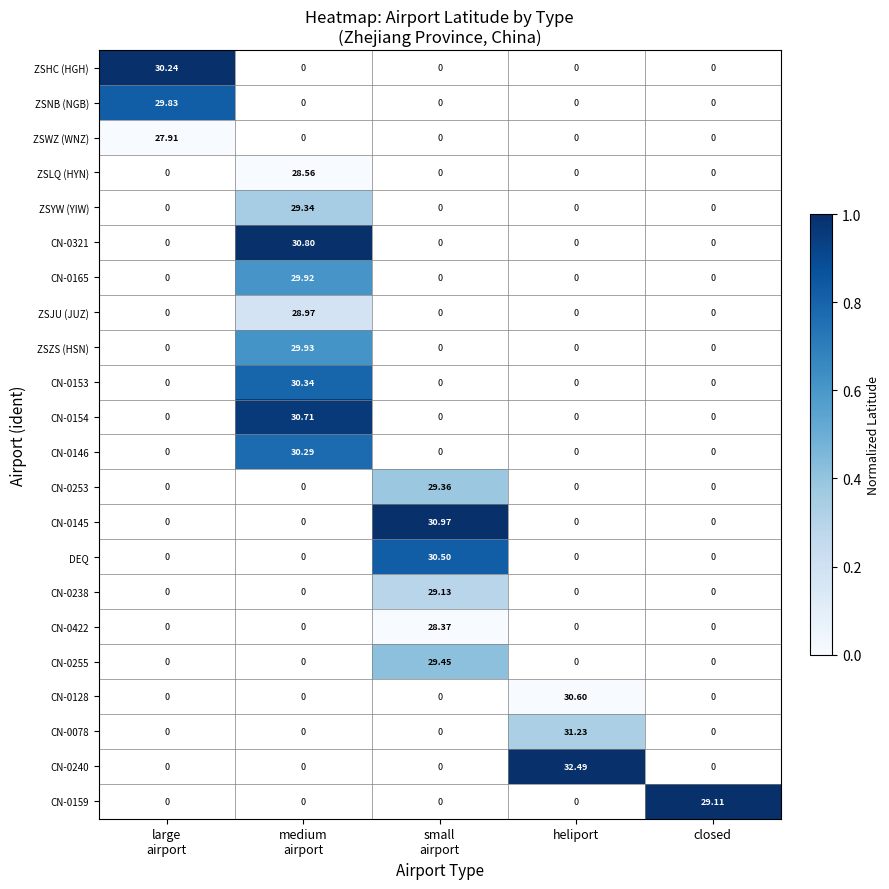

At how many categories does at least one series exceed 0?

5